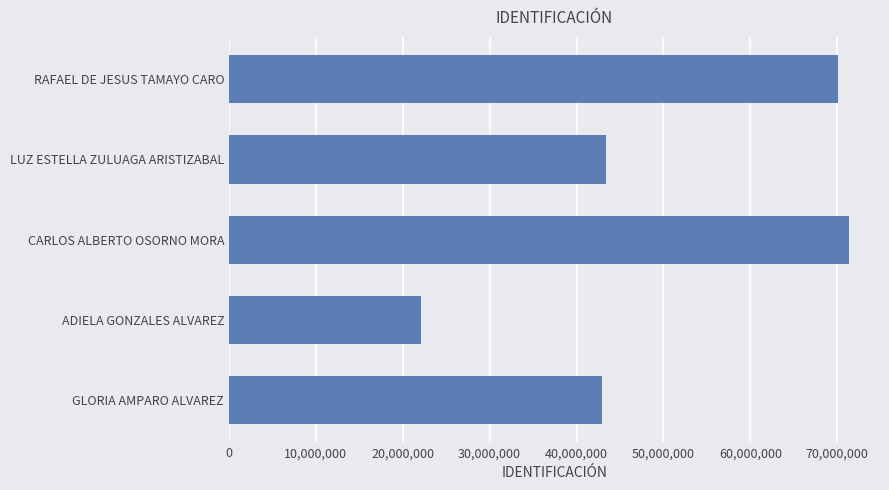

Does the chart contain any negative values?

No